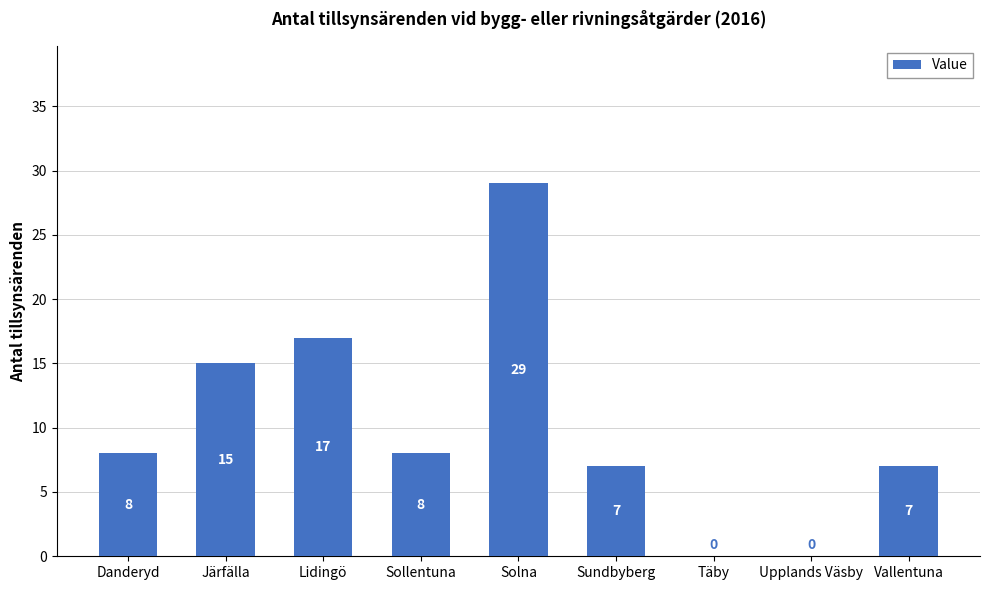

The chart shows a value of 15 at Järfälla. True or false?

True